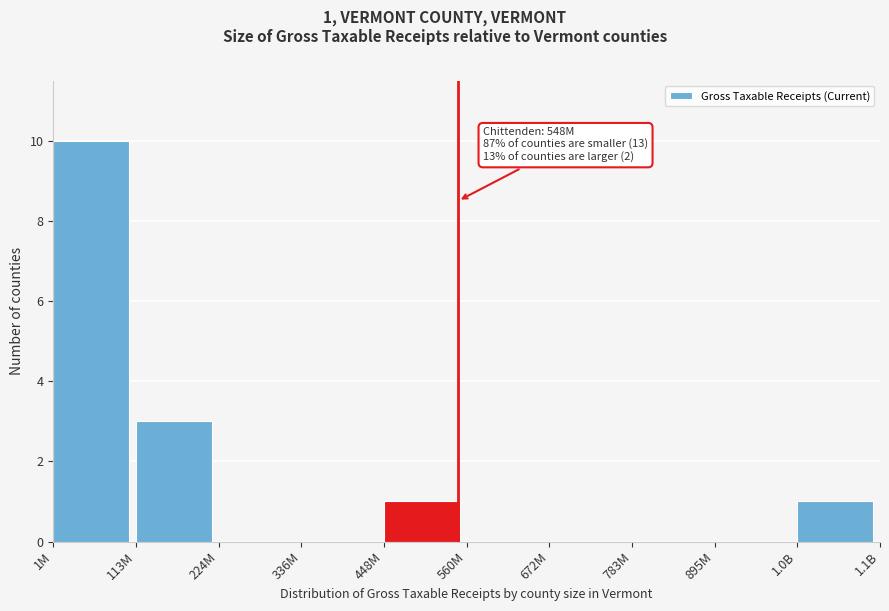

Reading left to right, extract all data points from this chart.

1M=10	113M=3	224M=0	336M=0	448M=1	560M=0	672M=0	783M=0	895M=0	1.0B=1